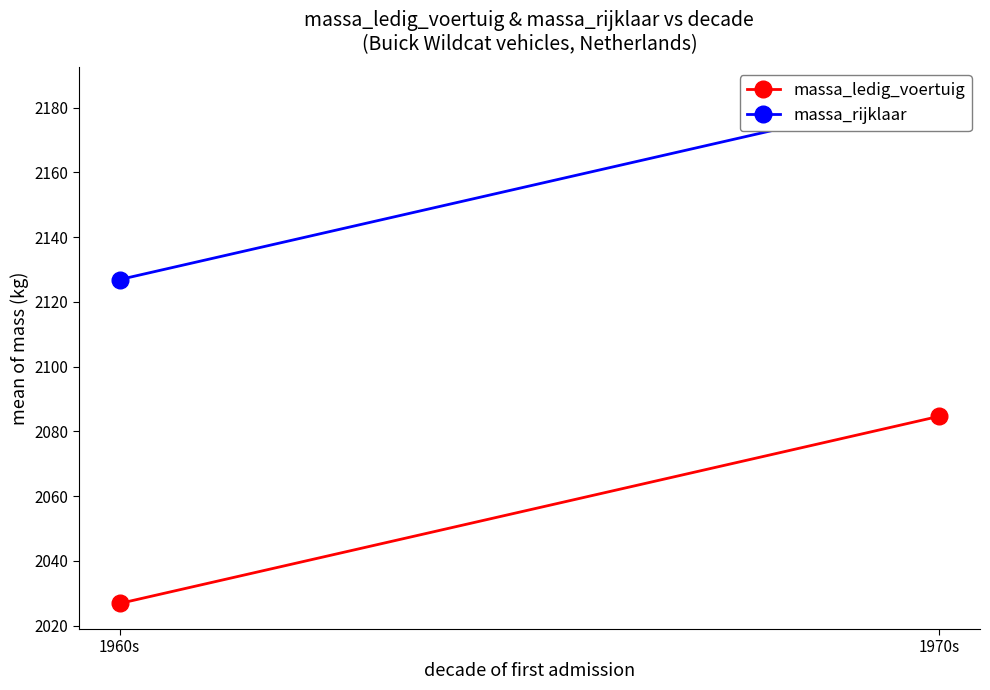

What is the difference between the massa_rijklaar values at 1970s and 1960s?

57.8